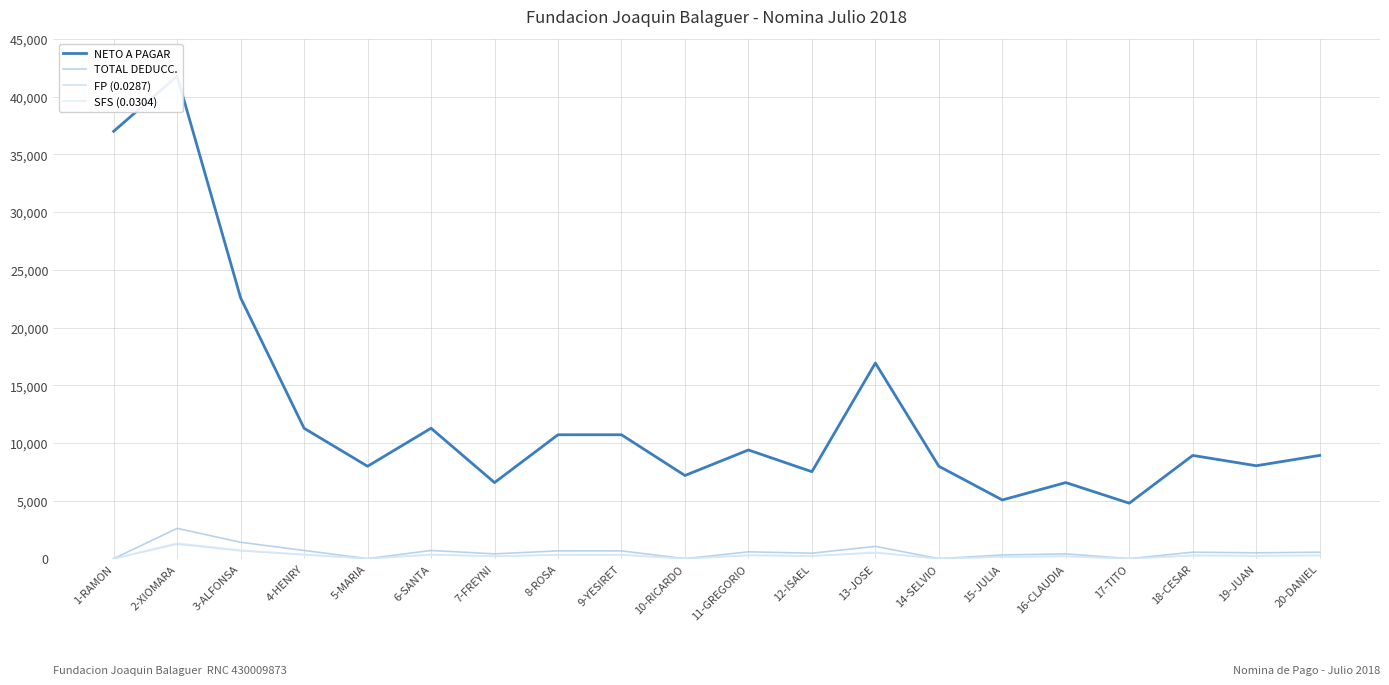

Reading left to right, list all the values displayed in this chart.

NETO A PAGAR: 1-RAMON=37000.0	2-XIOMARA=41776.0	3-ALFONSA=22581.6	4-HENRY=11290.8	5-MARIA=8000.0	6-SANTA=11290.8	7-FREYNI=6586.3	8-ROSA=10726.3	9-YESIRET=10726.3	10-RICARDO=7200.0	11-GREGORIO=9409.0	12-ISAEL=7527.2	13-JOSE=16936.2	14-SELVIO=8000.0	15-JULIA=5080.9	16-CLAUDIA=6586.3	17-TITO=4800.0	18-CESAR=8938.5	19-JUAN=8044.7	20-DANIEL=8938.5
TOTAL DEDUCC.: 1-RAMON=0.0	2-XIOMARA=2624.0	3-ALFONSA=1418.4	4-HENRY=709.2	5-MARIA=0.0	6-SANTA=709.2	7-FREYNI=413.7	8-ROSA=673.7	9-YESIRET=673.7	10-RICARDO=0.0	11-GREGORIO=591.0	12-ISAEL=472.8	13-JOSE=1063.8	14-SELVIO=0.0	15-JULIA=319.1	16-CLAUDIA=413.7	17-TITO=0.0	18-CESAR=561.5	19-JUAN=505.3	20-DANIEL=561.5
FP (0.0287): 1-RAMON=0.0	2-XIOMARA=1274.3	3-ALFONSA=688.8	4-HENRY=344.4	5-MARIA=0.0	6-SANTA=344.4	7-FREYNI=200.9	8-ROSA=327.2	9-YESIRET=327.2	10-RICARDO=0.0	11-GREGORIO=287.0	12-ISAEL=229.6	13-JOSE=516.6	14-SELVIO=0.0	15-JULIA=155.0	16-CLAUDIA=200.9	17-TITO=0.0	18-CESAR=272.6	19-JUAN=245.4	20-DANIEL=272.6
SFS (0.0304): 1-RAMON=0.0	2-XIOMARA=1349.8	3-ALFONSA=729.6	4-HENRY=364.8	5-MARIA=0.0	6-SANTA=364.8	7-FREYNI=212.8	8-ROSA=346.6	9-YESIRET=346.6	10-RICARDO=0.0	11-GREGORIO=304.0	12-ISAEL=243.2	13-JOSE=547.2	14-SELVIO=0.0	15-JULIA=164.2	16-CLAUDIA=212.8	17-TITO=0.0	18-CESAR=288.8	19-JUAN=259.9	20-DANIEL=288.8